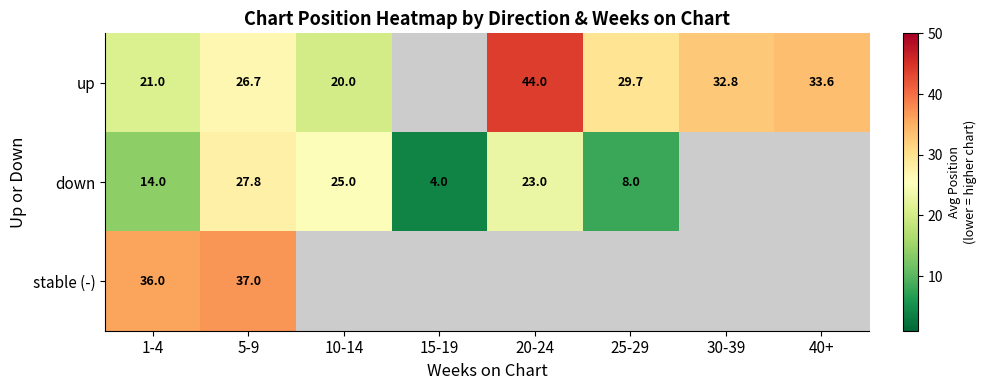

The up series shows 20.0 at 10-14. True or false?

True